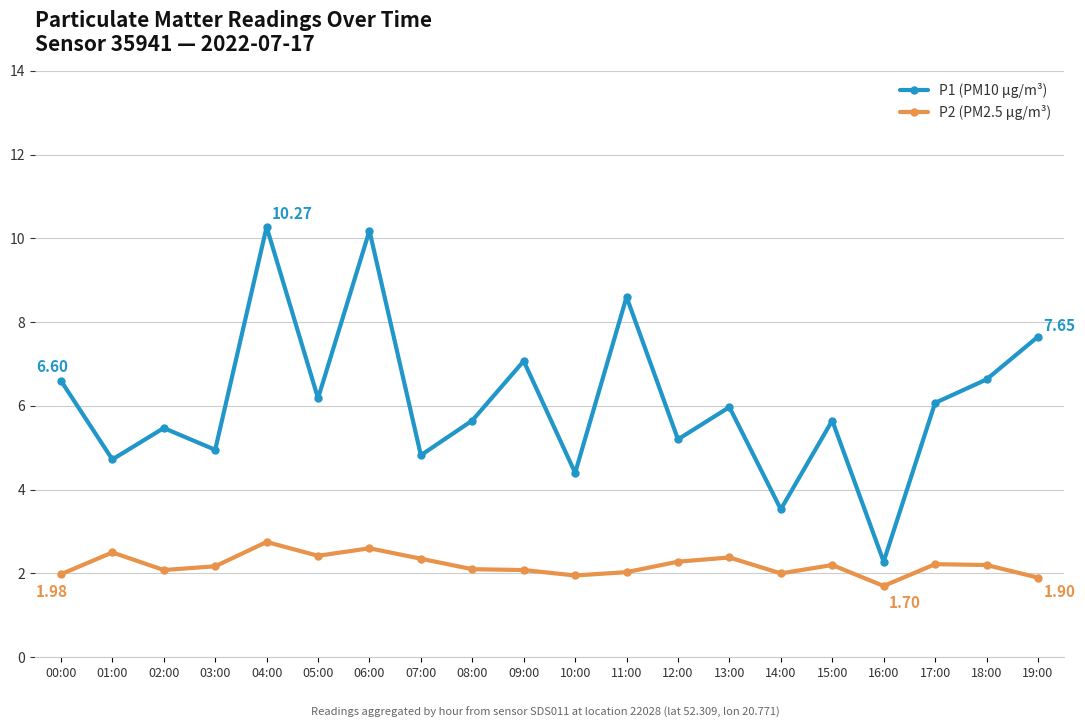

What is the minimum value for P2 (PM2.5 µg/m³)?

1.7